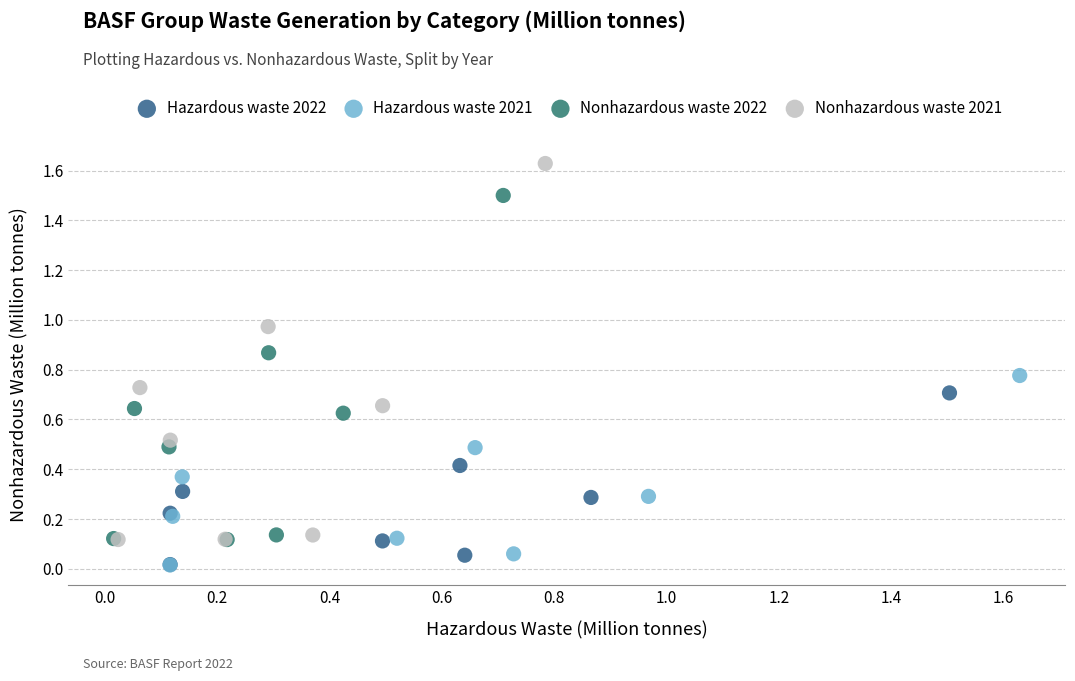

Which series has the largest Y range (max minus min)?

Nonhazardous waste 2021